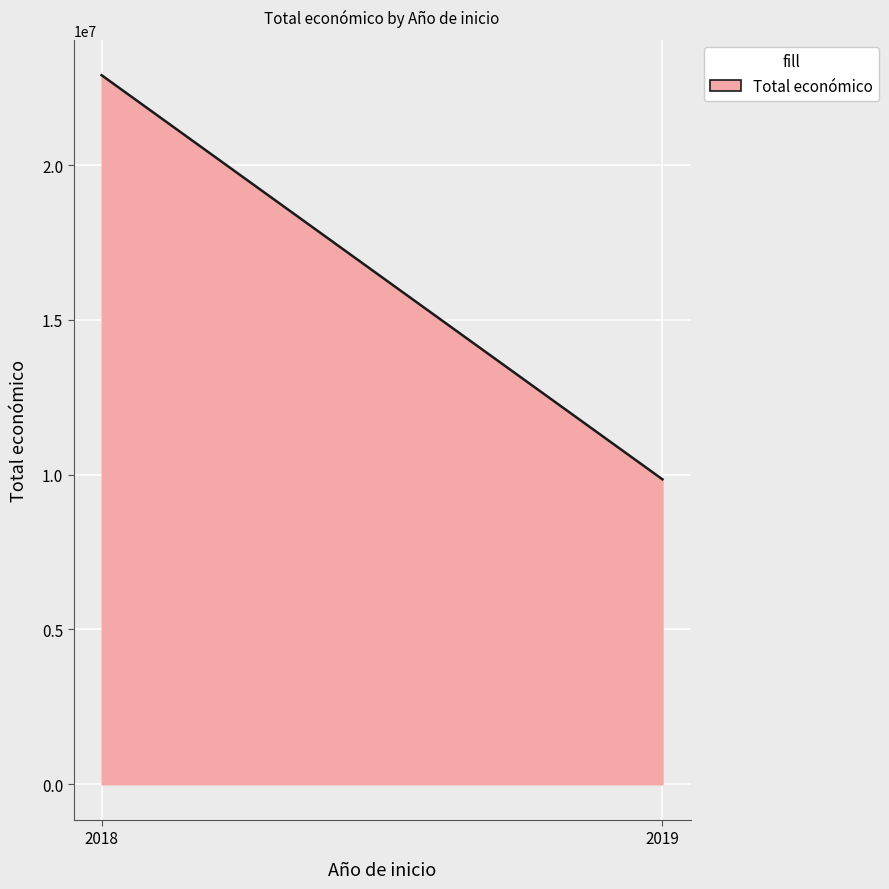

Count the number of categories in the chart.

300